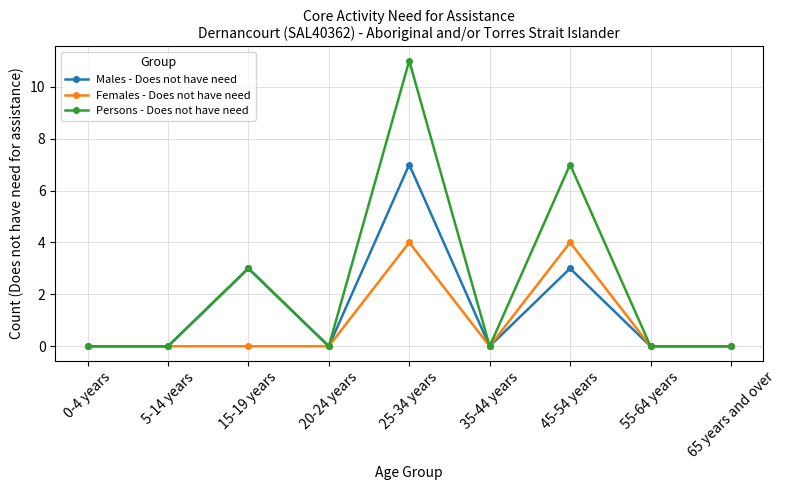

Does the chart display data point markers on the line(s)?

Yes